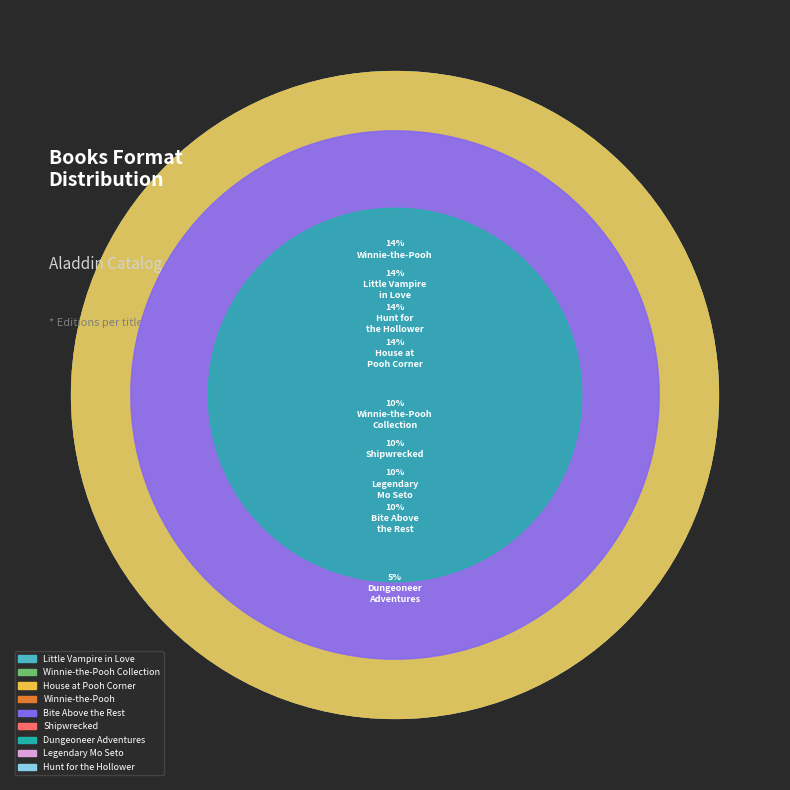

Is there a majority slice in this chart?

No